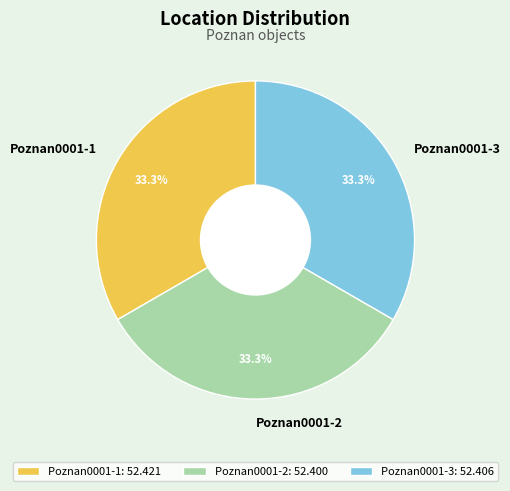

Is it true that Poznan0001-1 is 45% of the pie?

False